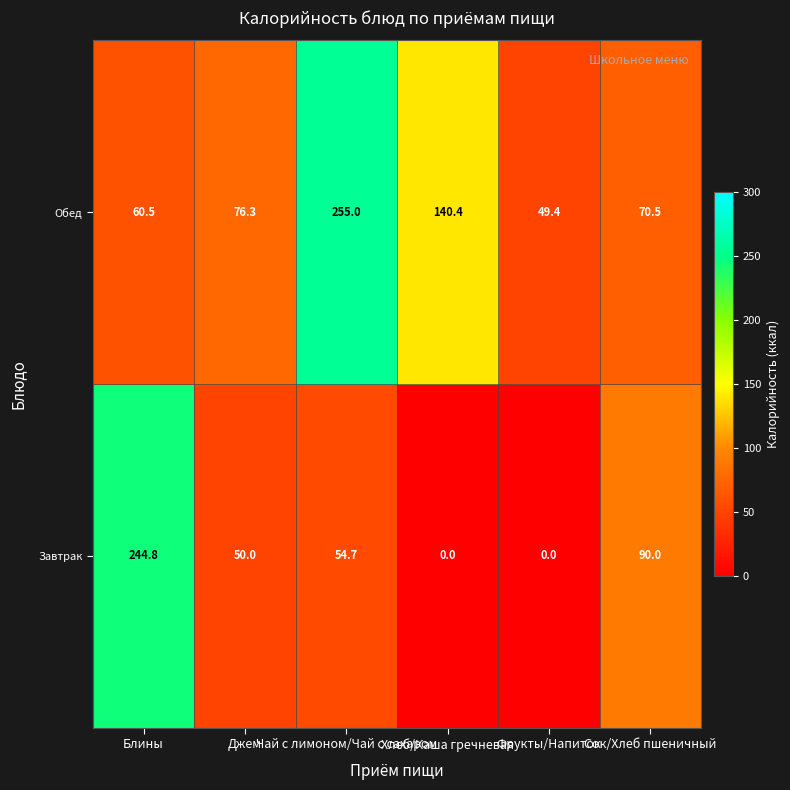

Which series has the widest spread of values?

Завтрак